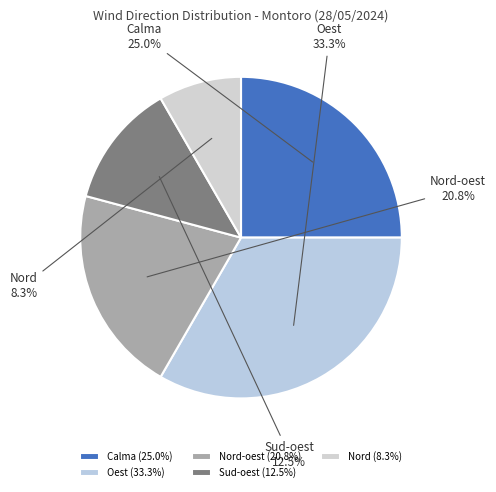

Rank the categories by value from highest to lowest.

Oest, Calma, Nord-oest, Sud-oest, Nord